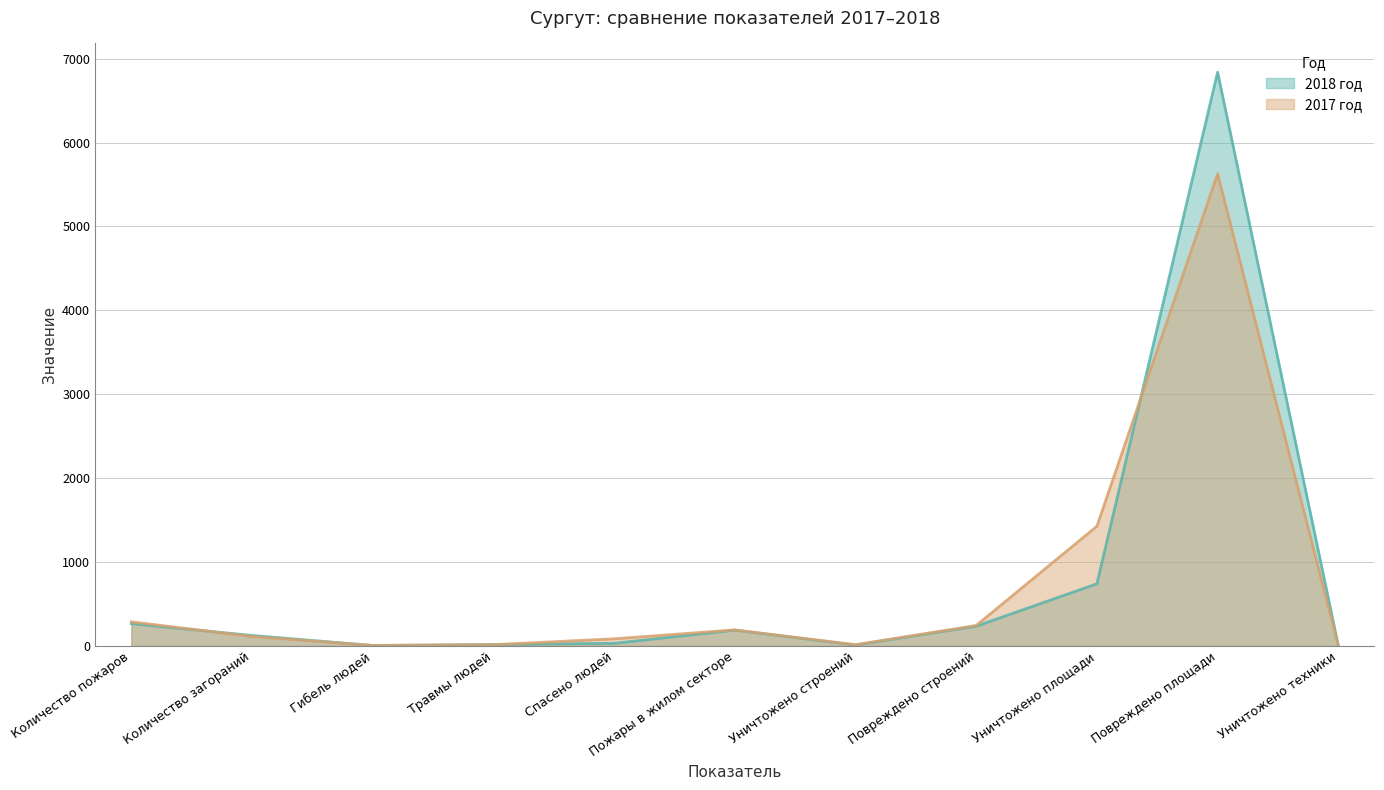

Reading left to right, list all the values displayed in this chart.

2018 год: Количество пожаров=265	Количество загораний=125	Гибель людей=5	Травмы людей=17	Спасено людей=31	Пожары в жилом секторе=188	Уничтожено строений=10	Повреждено строений=235	Уничтожено площади=741	Повреждено площади=6840	Уничтожено техники=4
2017 год: Количество пожаров=287	Количество загораний=112	Гибель людей=6	Травмы людей=15	Спасено людей=85	Пожары в жилом секторе=191	Уничтожено строений=15	Повреждено строений=244	Уничтожено площади=1427	Повреждено площади=5628	Уничтожено техники=3